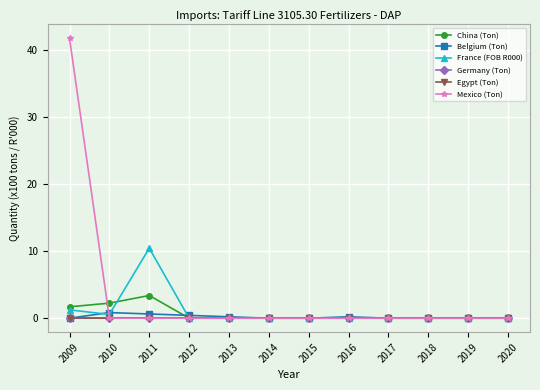

At which category does France (FOB R000) reach its first local valley?

2010